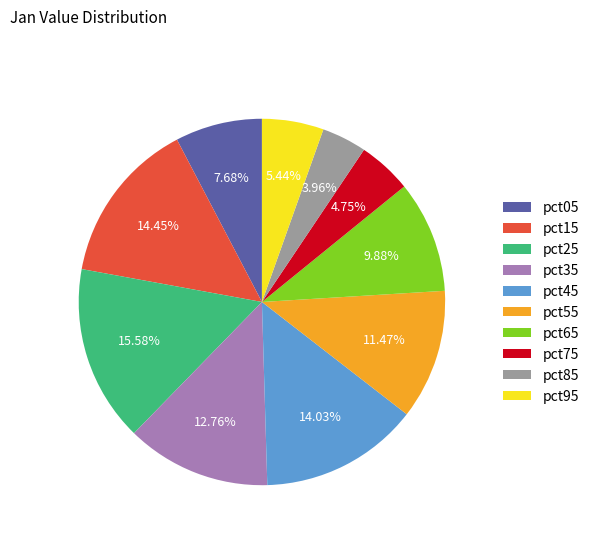

Is there a majority slice in this chart?

No